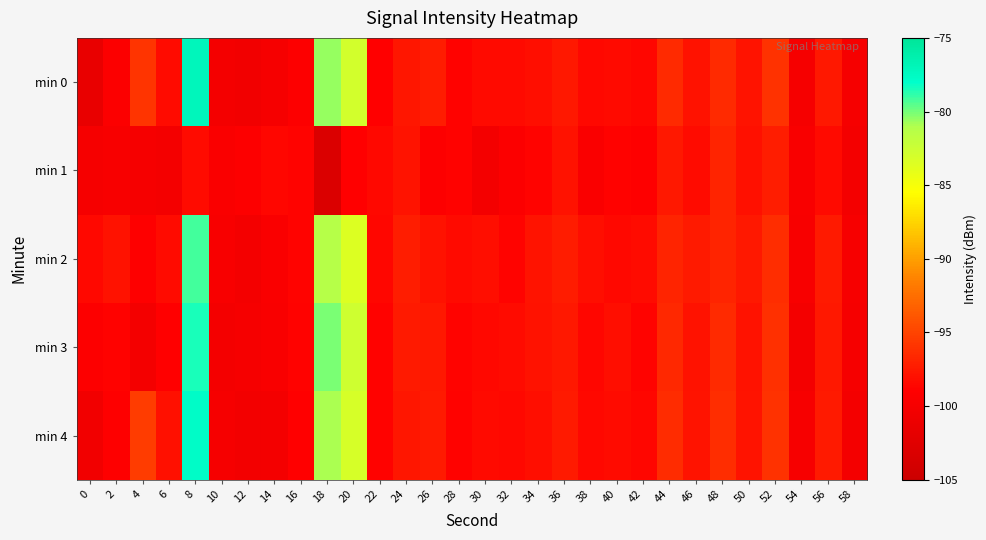

Reading left to right, transcribe all the data shown in this chart.

min 0: 0=-101.5	2=-99.3	4=-95.9	6=-98.2	8=-77.1	10=-100.1	12=-100.4	14=-100.0	16=-99.2	18=-80.6	20=-83.0	22=-99.0	24=-97.6	26=-97.3	28=-98.8	30=-98.3	32=-98.4	34=-98.1	36=-97.6	38=-98.5	40=-98.4	42=-98.6	44=-96.5	46=-97.9	48=-96.5	50=-97.8	52=-96.1	54=-100.0	56=-97.6	58=-100.1
min 1: 0=-100.0	2=-99.8	4=-100.0	6=-100.1	8=-98.3	10=-99.5	12=-99.2	14=-98.6	16=-98.8	18=-103.1	20=-99.0	22=-98.5	24=-97.8	26=-99.2	28=-98.9	30=-100.1	32=-99.3	34=-98.7	36=-97.9	38=-99.5	40=-98.8	42=-99.1	44=-97.6	46=-98.3	48=-96.9	50=-98.0	52=-97.2	54=-99.7	56=-98.4	58=-100.2
min 2: 0=-98.5	2=-97.9	4=-99.1	6=-98.3	8=-79.2	10=-99.8	12=-100.2	14=-99.5	16=-98.7	18=-81.3	20=-83.5	22=-98.6	24=-97.2	26=-97.9	28=-98.4	30=-98.1	32=-98.7	34=-97.8	36=-97.3	38=-98.2	40=-98.5	42=-98.3	44=-96.8	46=-97.5	48=-96.9	50=-97.6	52=-96.3	54=-99.8	56=-97.4	58=-99.9
min 3: 0=-99.2	2=-98.8	4=-100.1	6=-99.0	8=-78.5	10=-100.3	12=-100.0	14=-99.7	16=-98.9	18=-80.1	20=-82.7	22=-98.8	24=-97.5	26=-97.6	28=-98.7	30=-98.5	32=-98.3	34=-97.9	36=-97.6	38=-98.6	40=-98.1	42=-98.7	44=-96.6	46=-97.9	48=-96.5	50=-97.9	52=-96.1	54=-100.1	56=-97.6	58=-100.0
min 4: 0=-100.5	2=-99.1	4=-95.5	6=-98.0	8=-77.8	10=-100.0	12=-100.4	14=-100.1	16=-99.0	18=-80.9	20=-83.2	22=-98.9	24=-97.7	26=-97.4	28=-98.9	30=-98.4	32=-98.5	34=-98.2	36=-97.5	38=-98.5	40=-98.3	42=-98.6	44=-96.4	46=-97.8	48=-96.3	50=-97.8	52=-96.0	54=-99.9	56=-97.5	58=-100.1